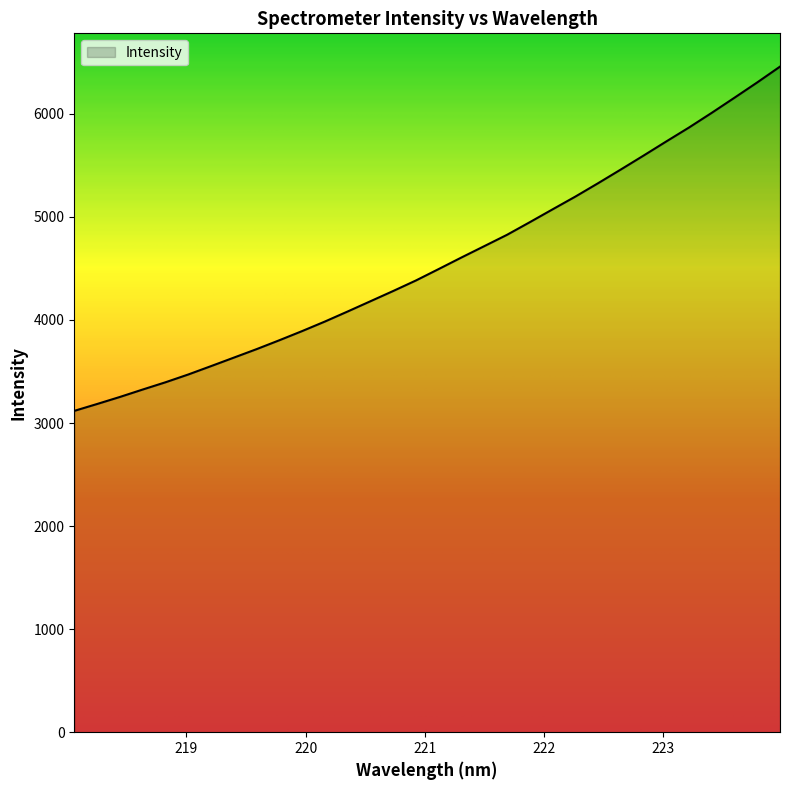

What is the average value?

4563.8